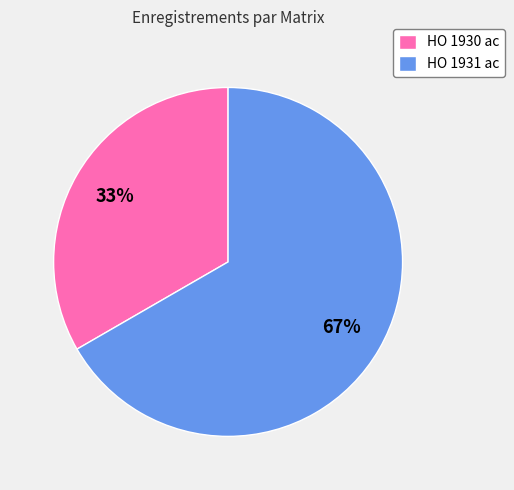

What is the ratio of the value at HO 1930 ac to the value at HO 1931 ac?

0.5